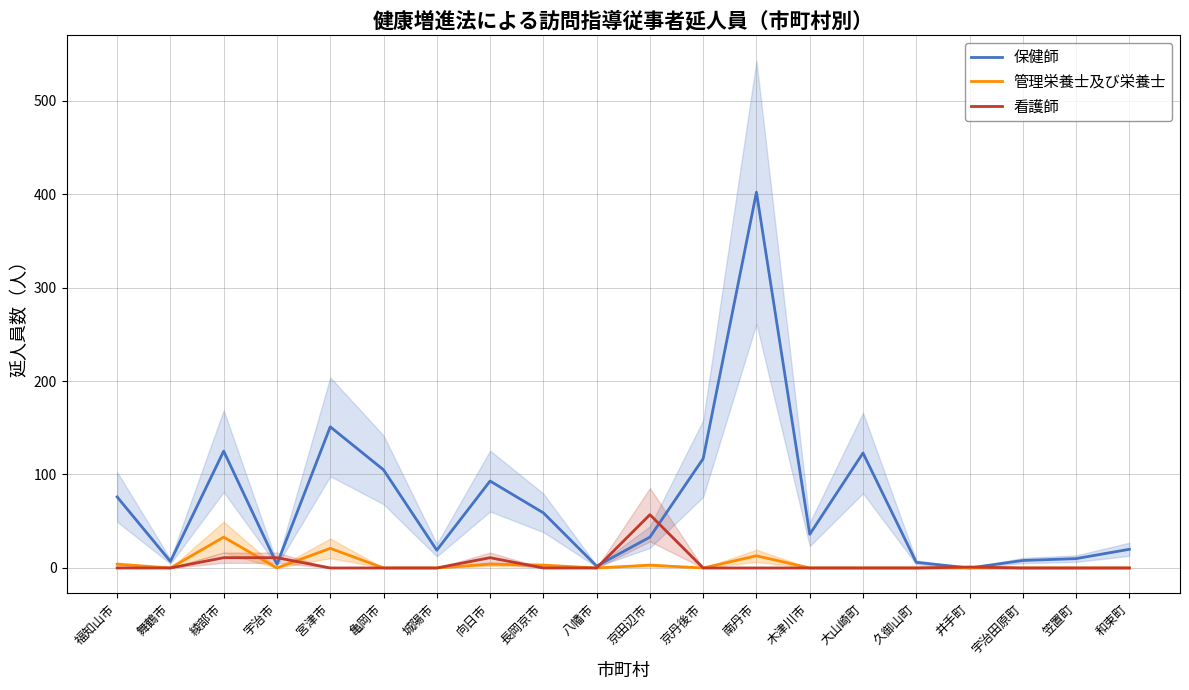

What is the difference between the highest and lowest values at 木津川市?

36